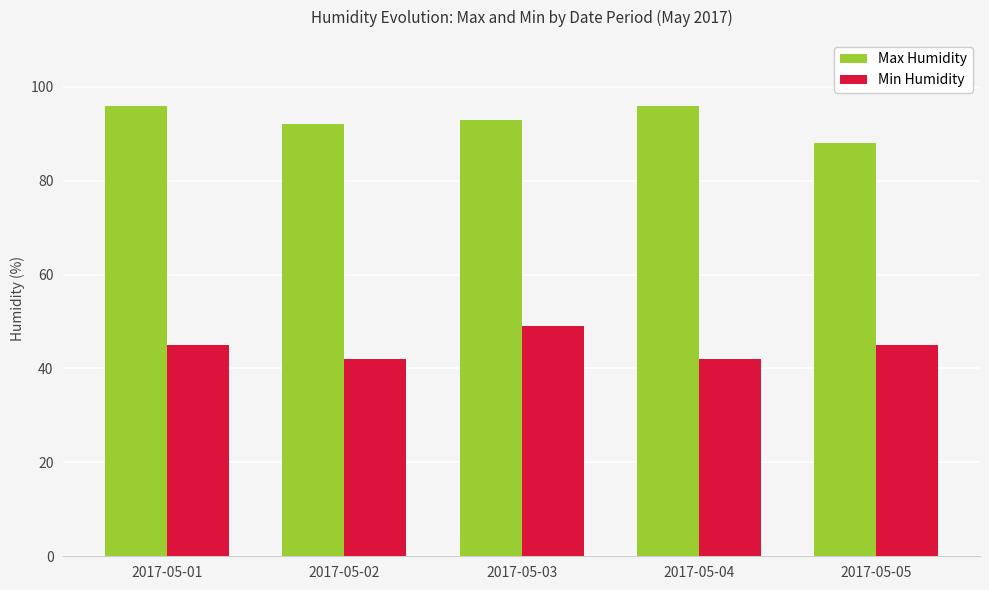

What is the lowest value of the Max Humidity series?

88